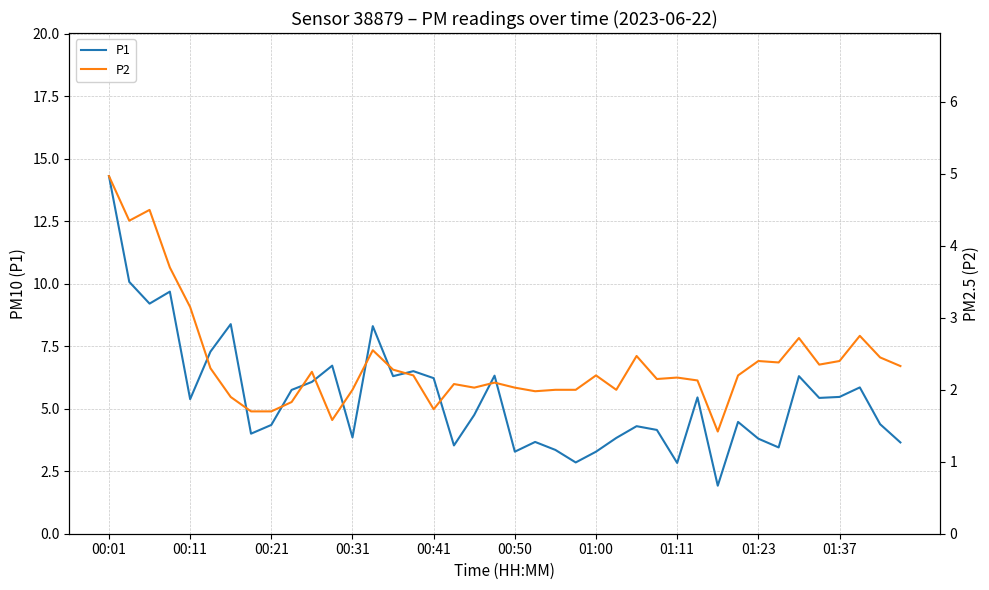

What is the sum of all P1 values?

218.7